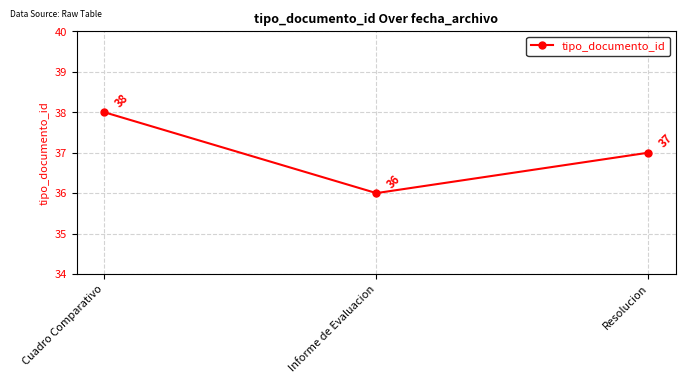

Reading left to right, transcribe all the data shown in this chart.

Cuadro Comparativo=38	Informe de Evaluacion=36	Resolucion=37